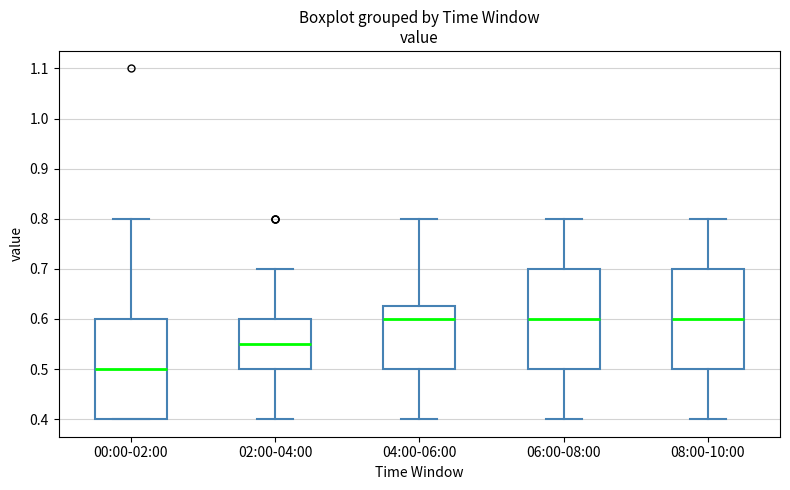

Reading left to right, transcribe this box plot: for each box, give where its median line is, the range the box spans, and where its two whiskers end, as read against the y-axis. The values are not printed on the chart, so give them approximately, as read against the axis.

00:00-02:00: median 0.50, box 0.40 to 0.60, whiskers 0.40 to 0.80
02:00-04:00: median 0.55, box 0.50 to 0.60, whiskers 0.40 to 0.70
04:00-06:00: median 0.60, box 0.50 to 0.63, whiskers 0.40 to 0.80
06:00-08:00: median 0.60, box 0.50 to 0.70, whiskers 0.40 to 0.80
08:00-10:00: median 0.60, box 0.50 to 0.70, whiskers 0.40 to 0.80